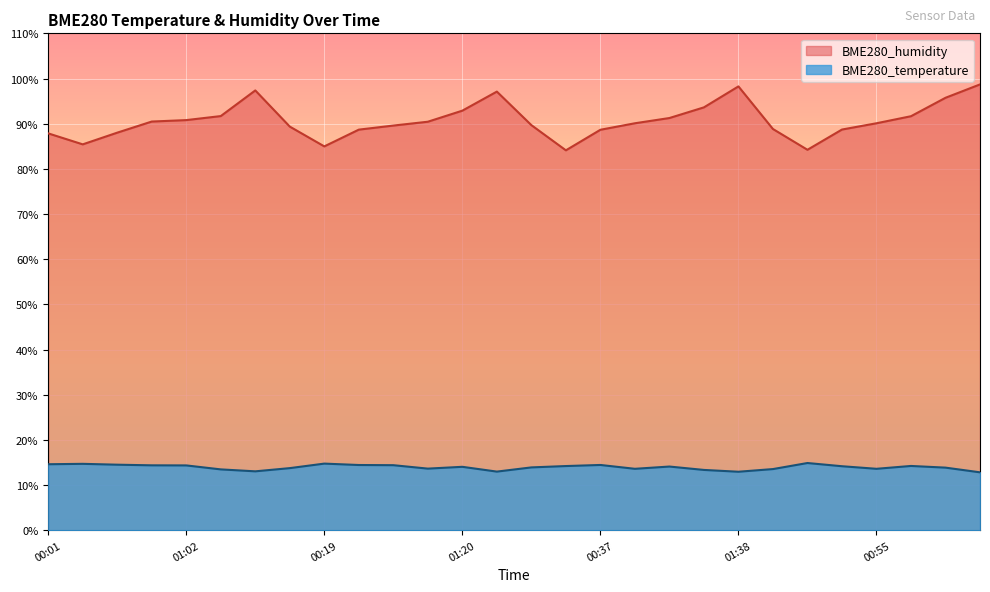

What is the approximate value of BME280_humidity at 00:24?

84.2